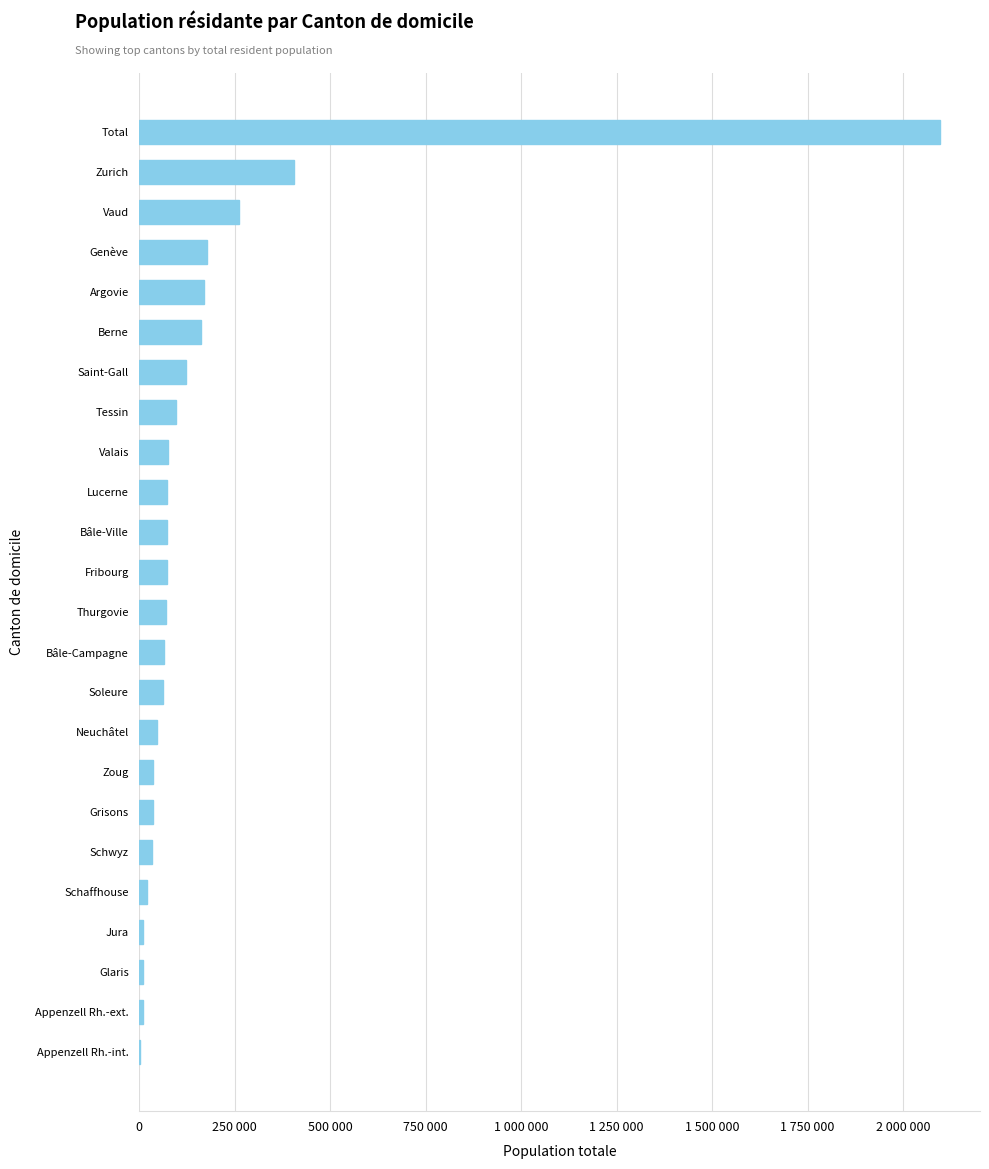

At which label is the value closest to 1049176?

Zurich